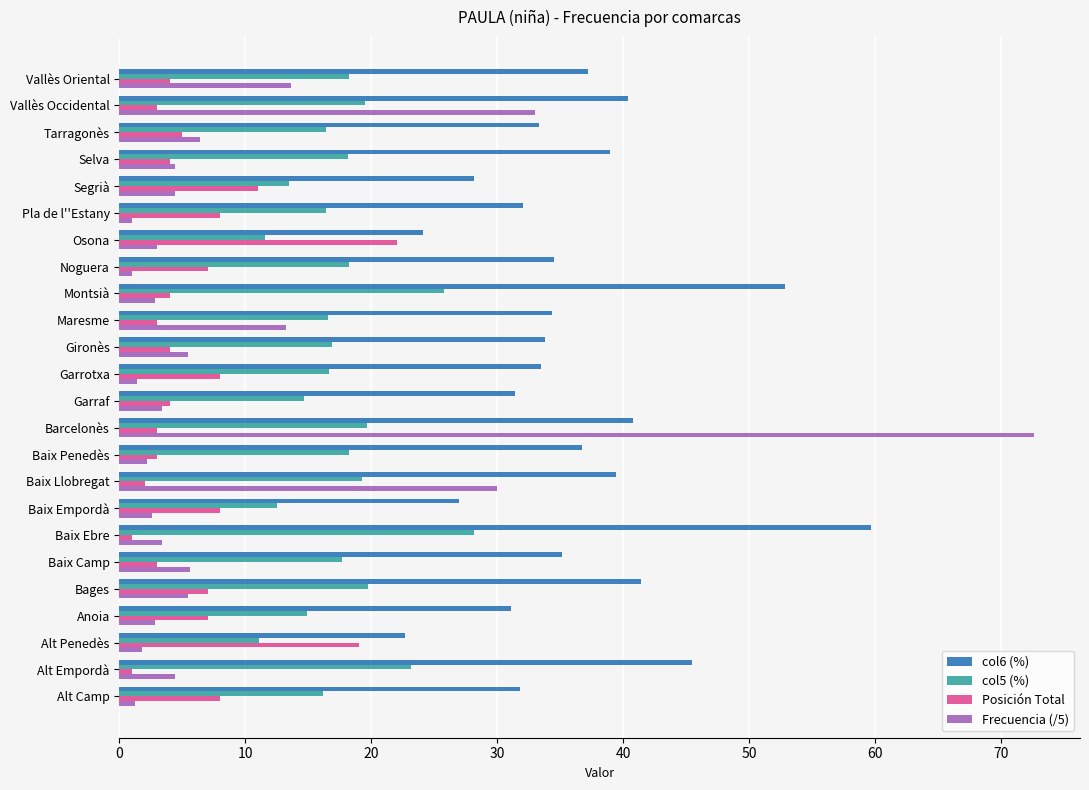

What is the difference between the maximum and minimum values in the col6 (%) series?

37.0